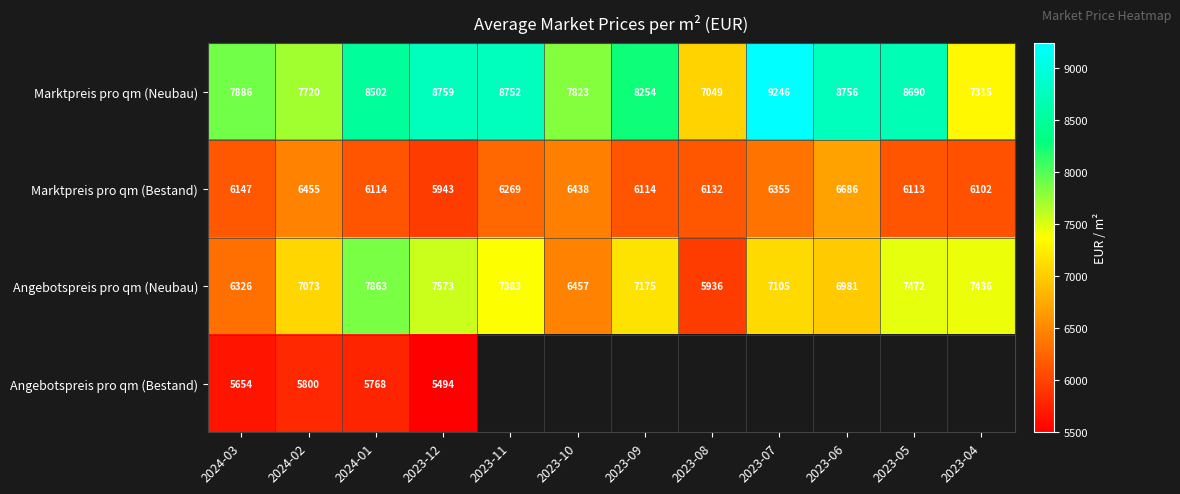

List the labels in order of Angebotspreis pro qm (Neubau) value, largest first.

2024-01, 2023-12, 2023-05, 2023-04, 2023-11, 2023-09, 2023-07, 2024-02, 2023-06, 2023-10, 2024-03, 2023-08